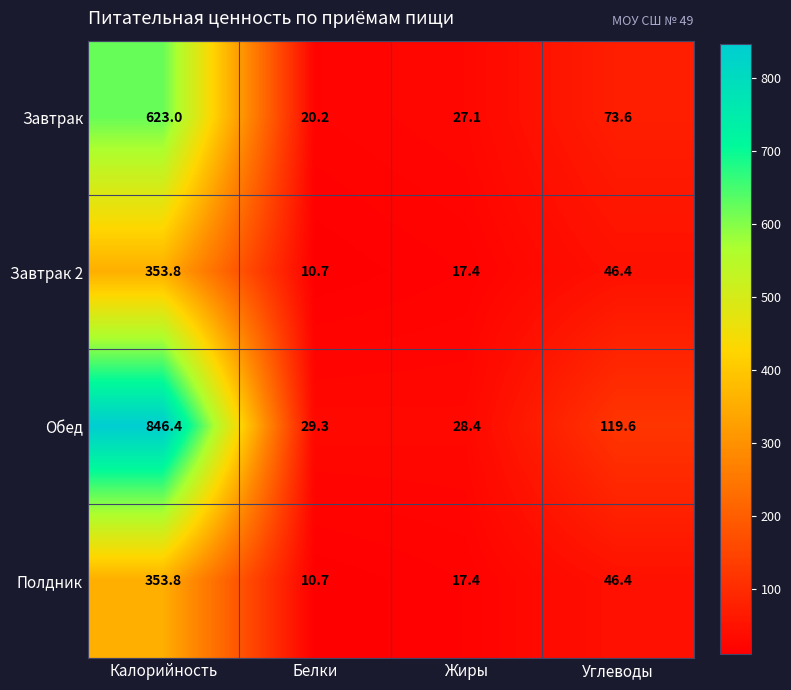

Is it true that Полдник equals 17.4 at Жиры?

True